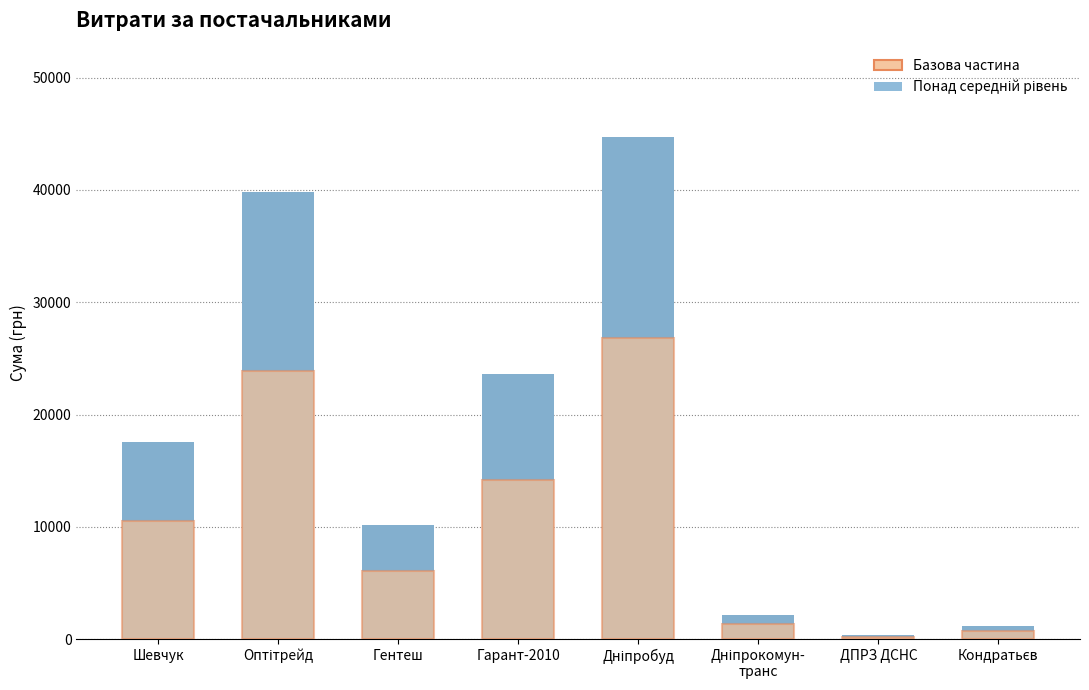

List the labels in order of Загальна сума (ГРН) value, largest first.

Дніпробуд, Оптітрейд, Гарант-2010, Шевчук, Гентеш, Дніпрокомун-
транс, Кондратьєв, ДПРЗ ДСНС